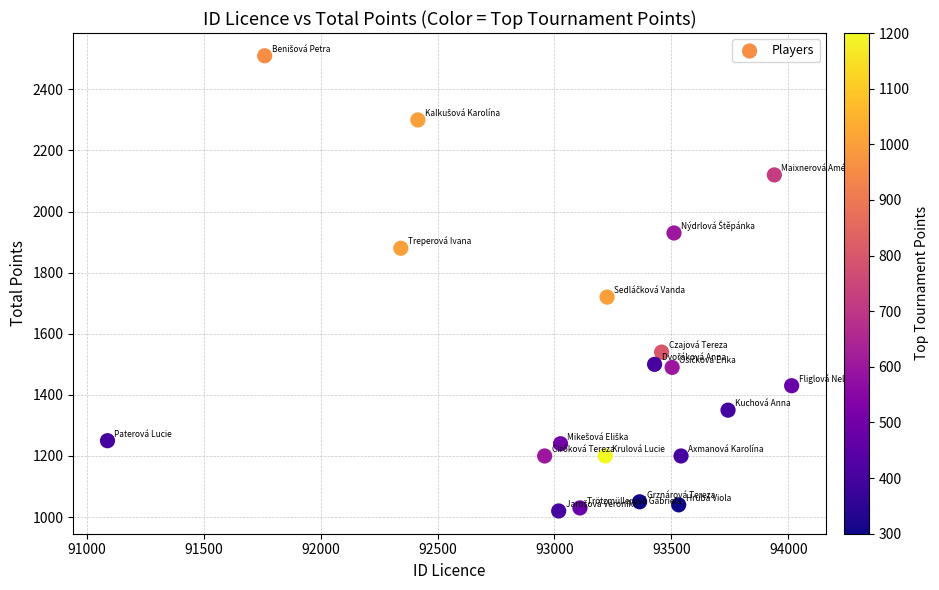

What Y value in the scatter plot is closest to 1765?

1720